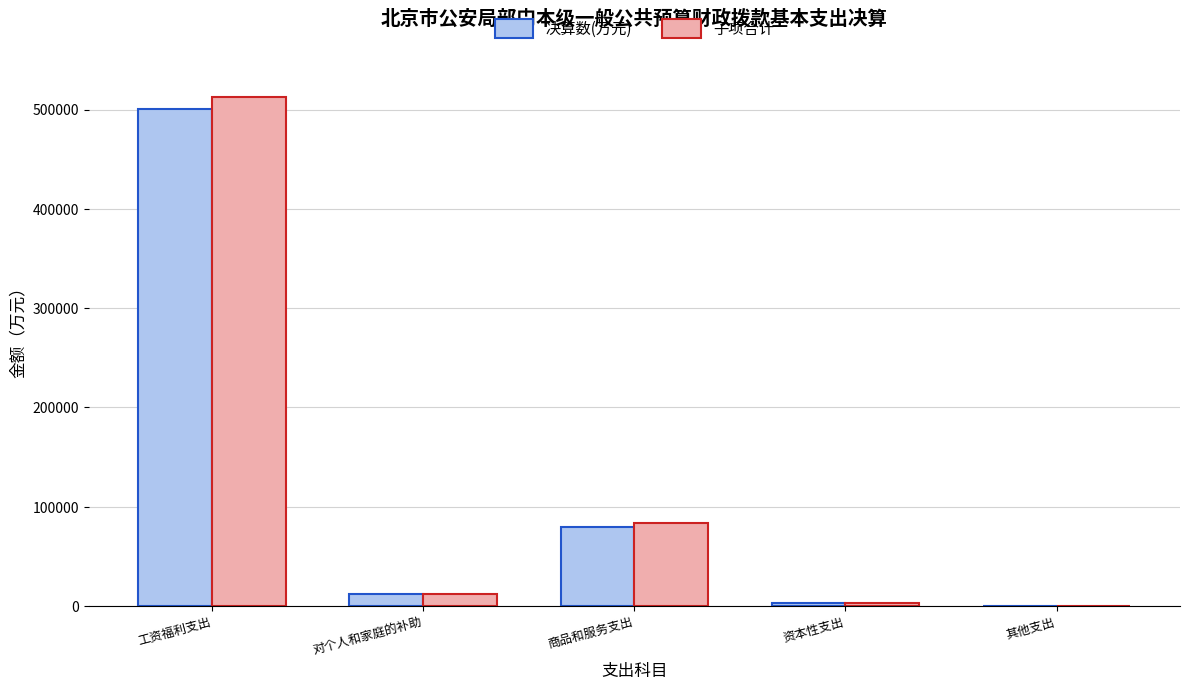

At which category is the sum across all series the highest?

工资福利支出